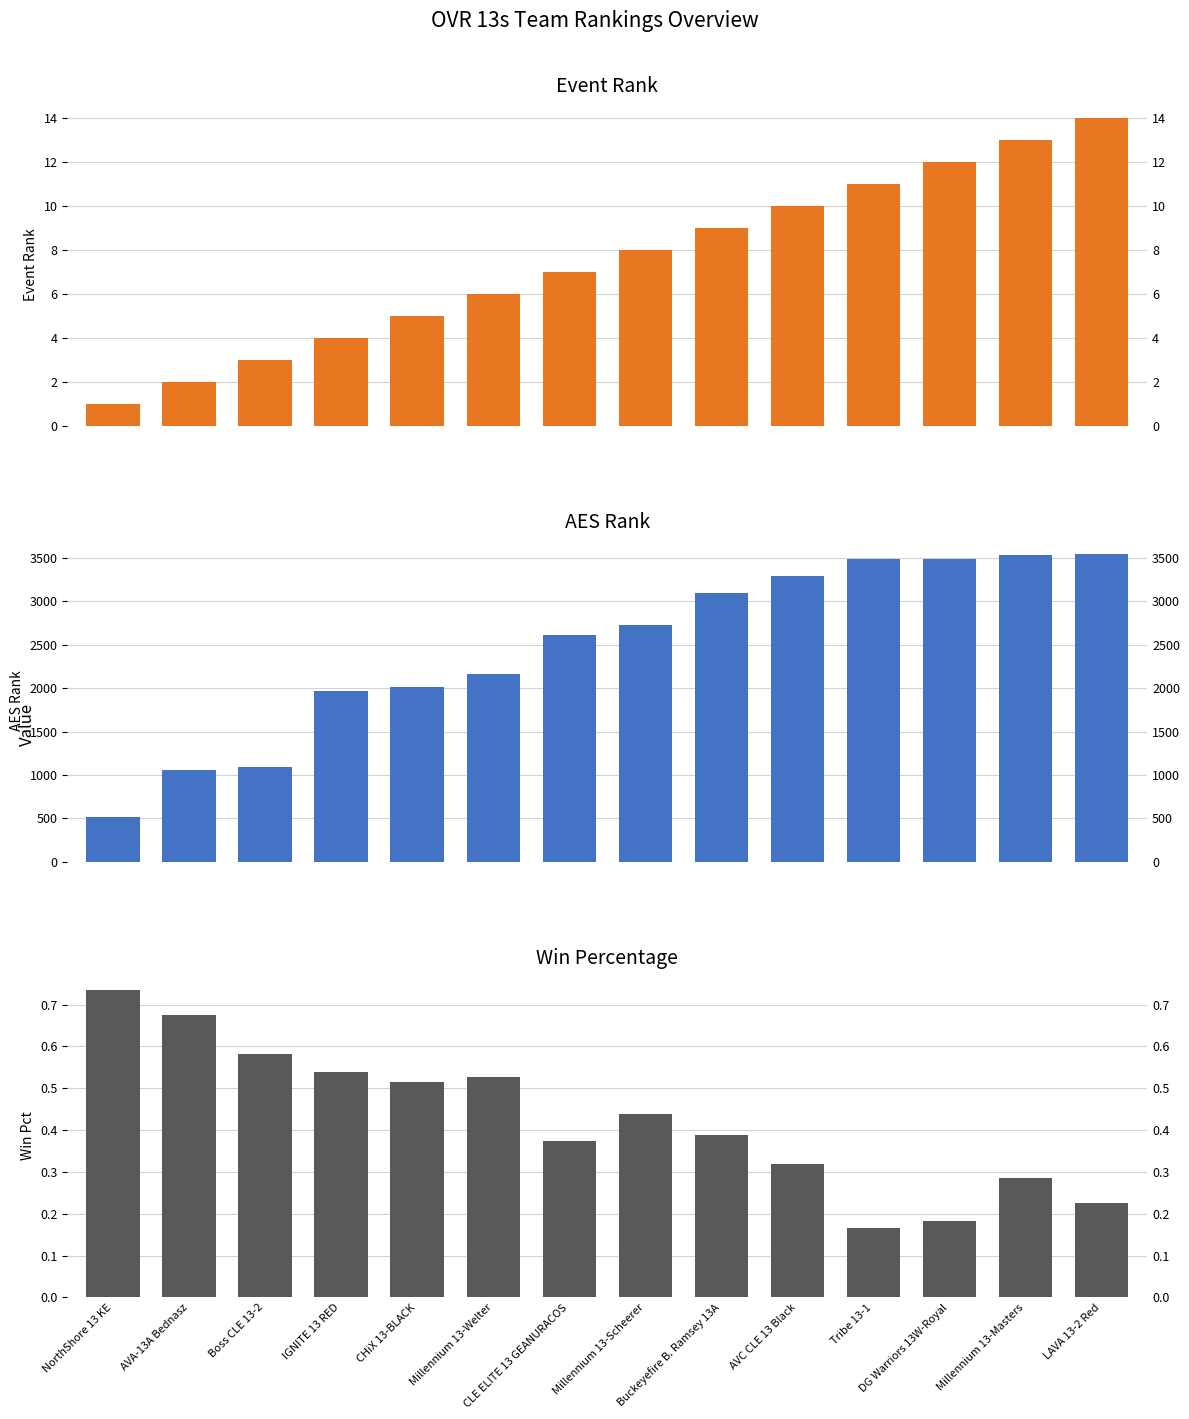

What is the label of the 6th bar from the right?

Buckeyefire B. Ramsey 13A